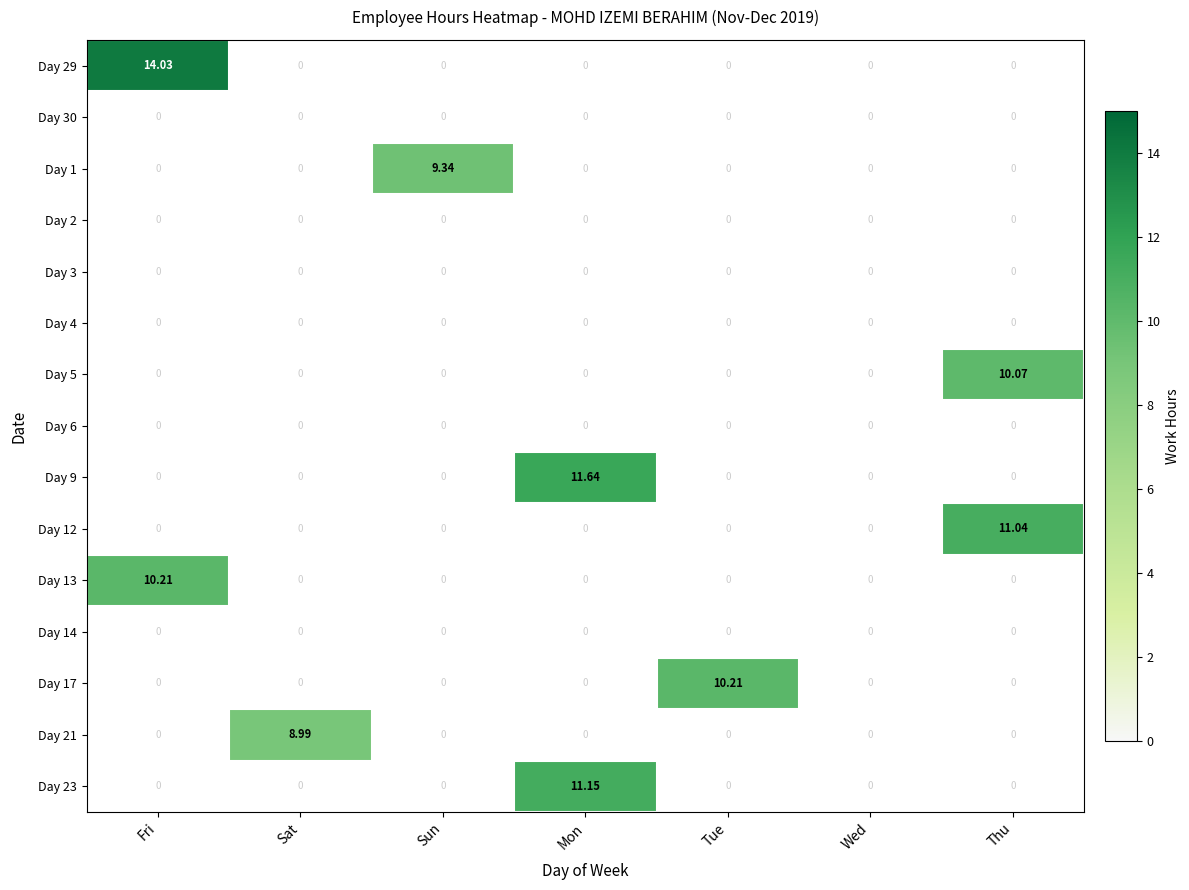

At how many categories does at least one series exceed 13?

1